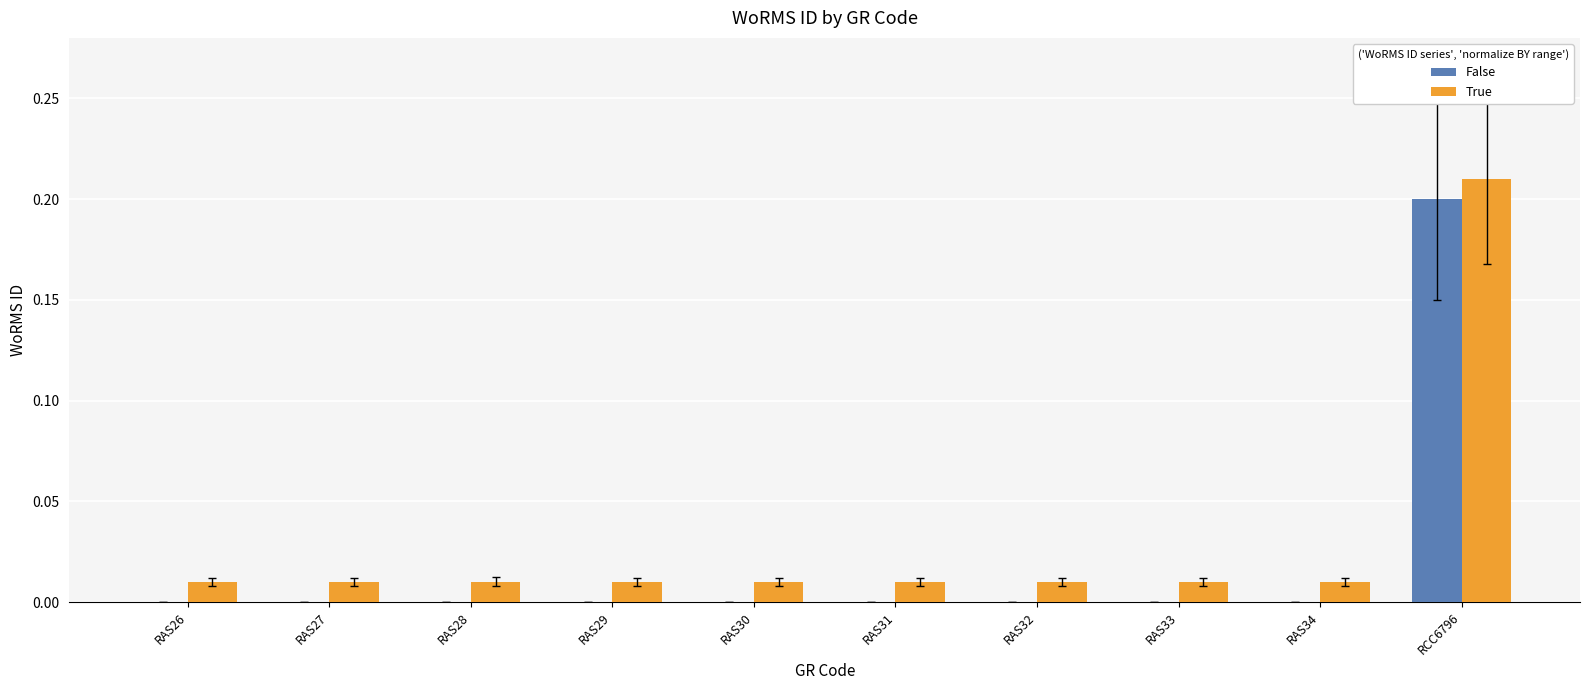

Is it true that True equals 0.0 at RAS34?

True